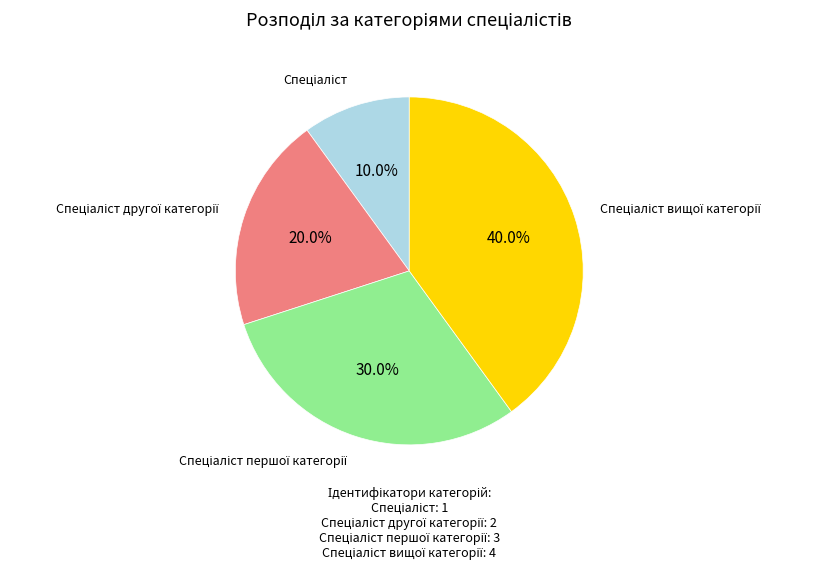

Is there any slice that represents more than half of the pie?

No